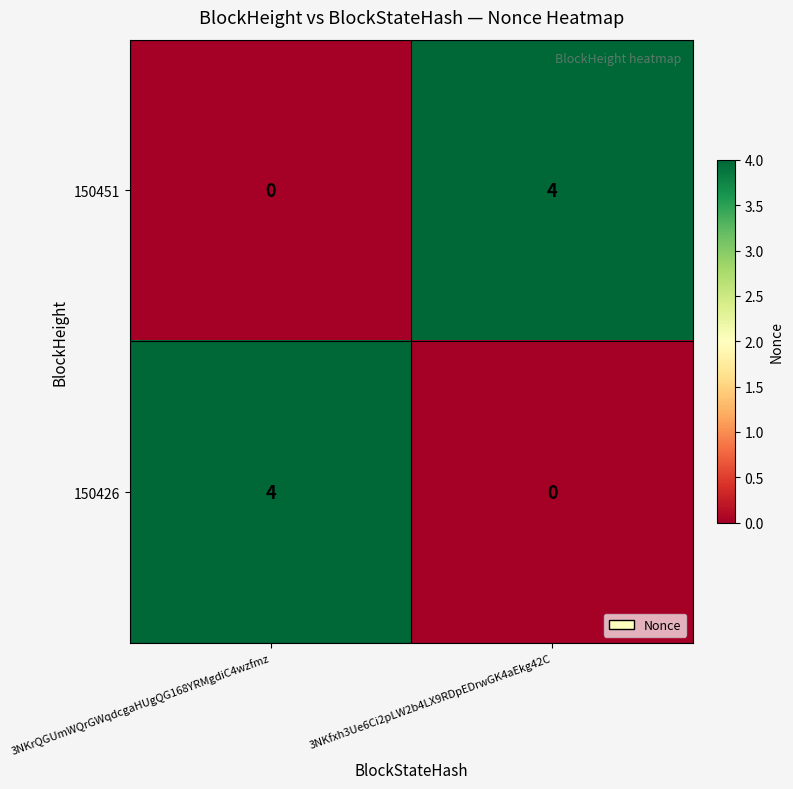

At how many categories does at least one series exceed 2?

2